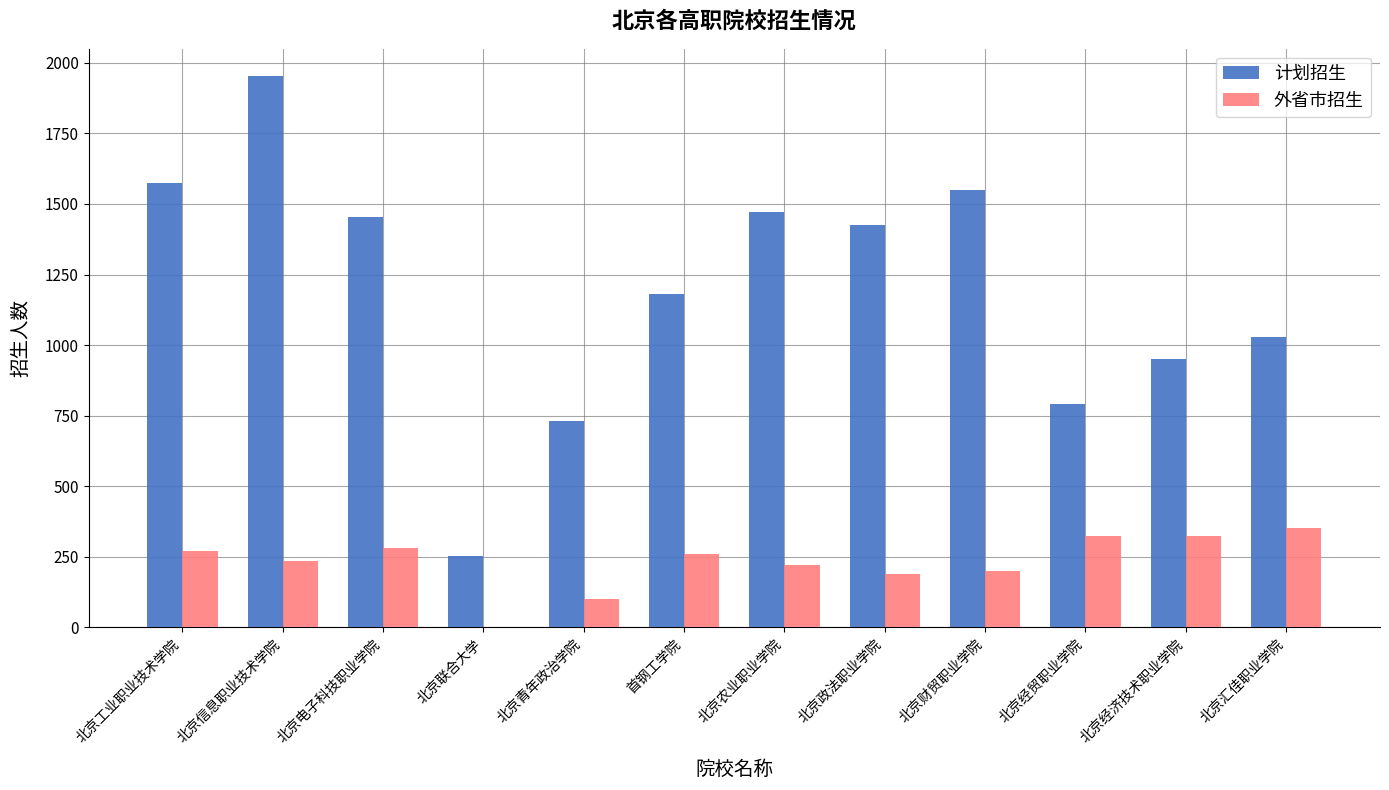

Reading left to right, list all the values displayed in this chart.

计划招生: 北京工业职业技术学院=1576	北京信息职业技术学院=1952	北京电子科技职业学院=1453	北京联合大学=254	北京青年政治学院=730	首钢工学院=1180	北京农业职业学院=1473	北京政法职业学院=1427	北京财贸职业学院=1550	北京经贸职业学院=790	北京经济技术职业学院=950	北京汇佳职业学院=1028
外省市招生: 北京工业职业技术学院=270	北京信息职业技术学院=235	北京电子科技职业学院=280	北京联合大学=0	北京青年政治学院=100	首钢工学院=260	北京农业职业学院=220	北京政法职业学院=190	北京财贸职业学院=200	北京经贸职业学院=325	北京经济技术职业学院=325	北京汇佳职业学院=351